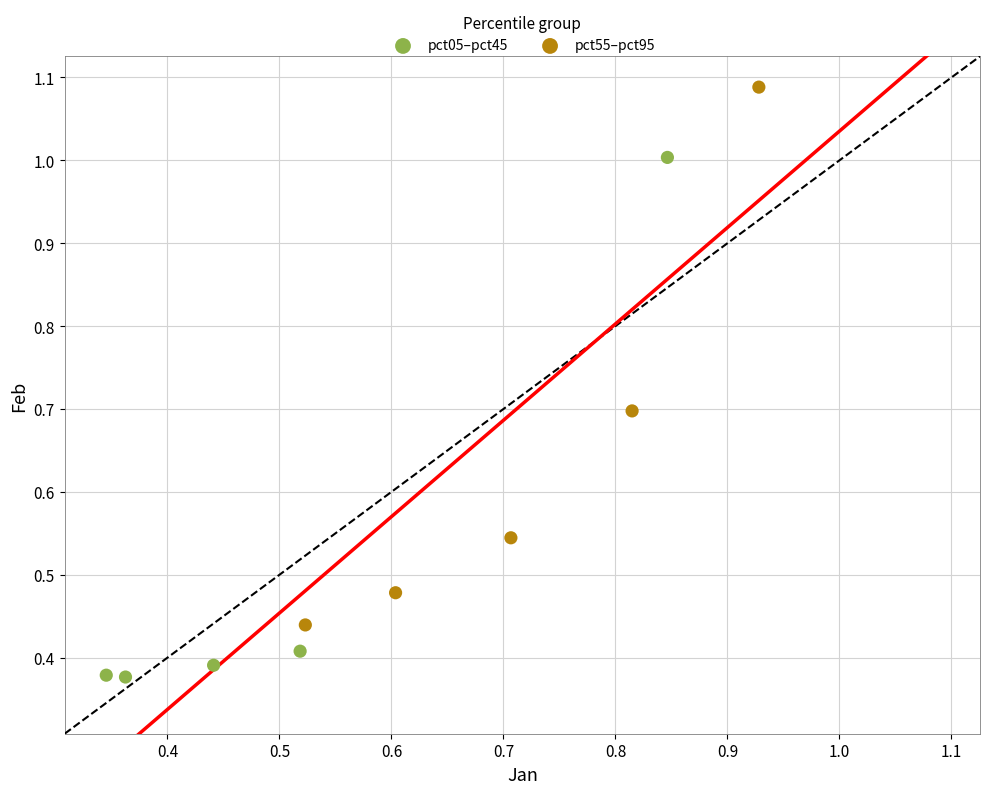

Which series reaches the maximum Y coordinate?

pct55–pct95